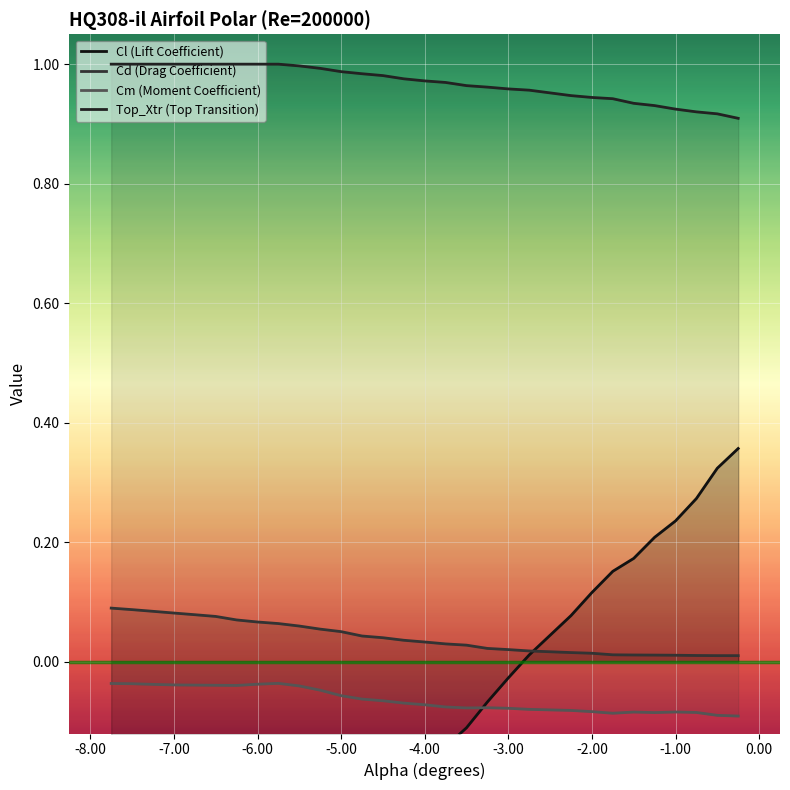

How many data points does each series have?

30